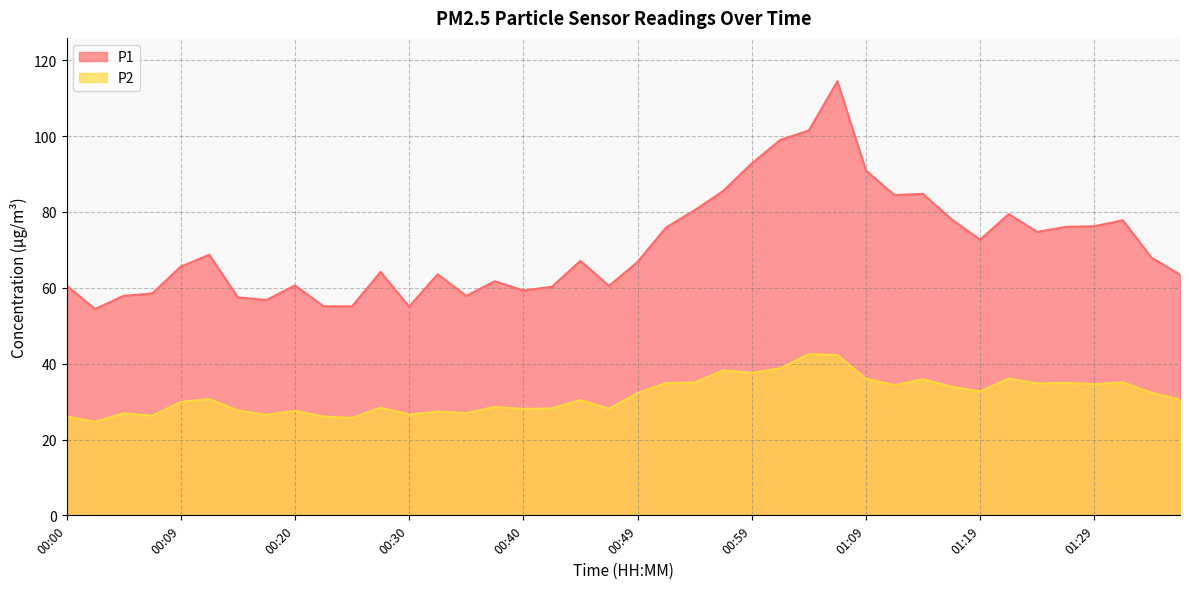

What position from the right is 01:29?

4